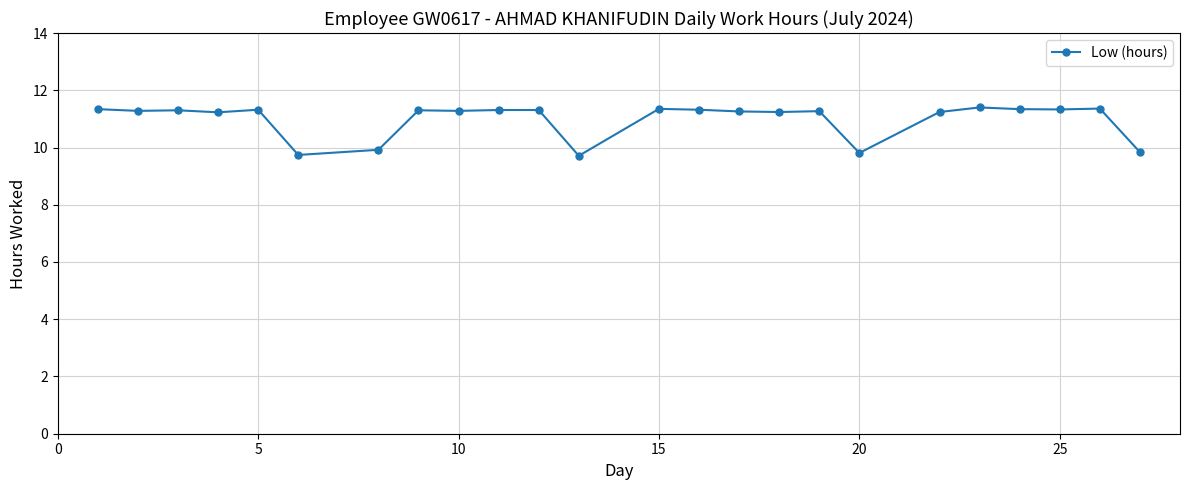

True or false: the data has more than 2 interior local peaks.

True